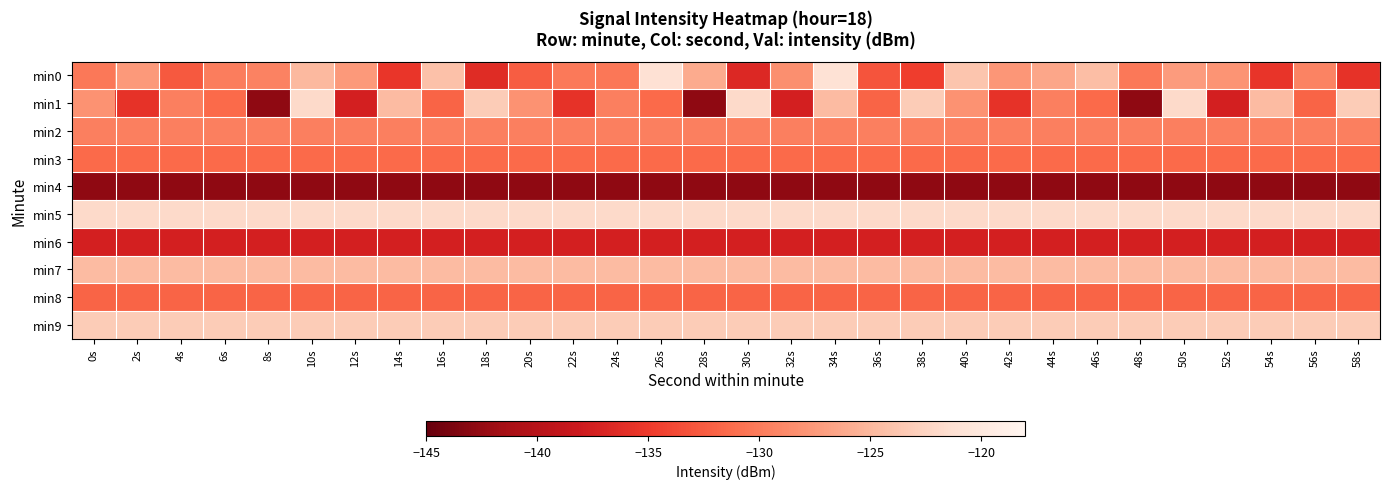

Which series has the largest total across all categories?

min5